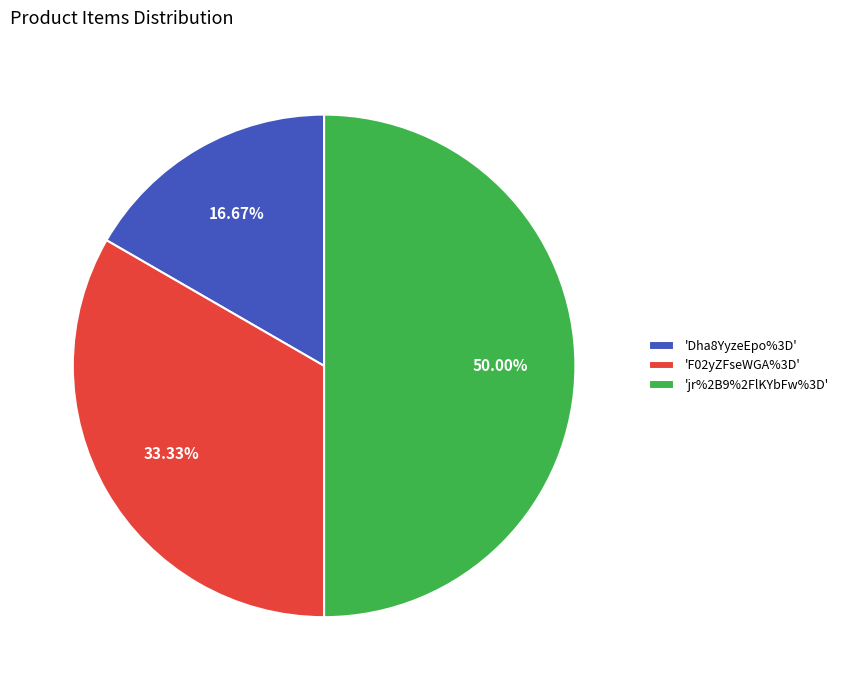

What is the ratio of the value at 'jr%2B9%2FlKYbFw%3D' to the value at 'F02yZFseWGA%3D'?

1.5